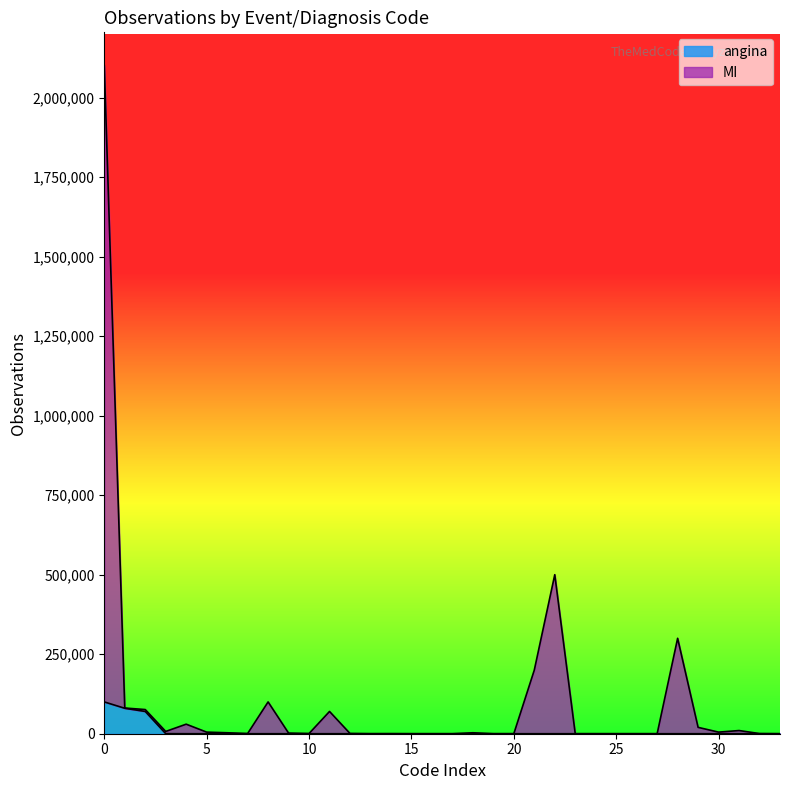

The chart shows a value of 156849 at 28. True or false?

False